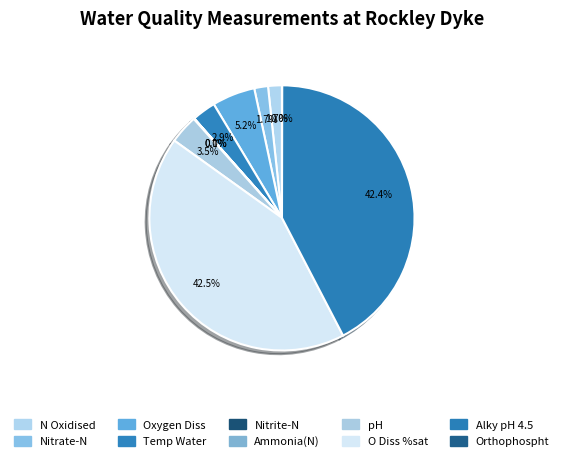

Is it true that Alky pH 4.5 is 42% of the pie?

True